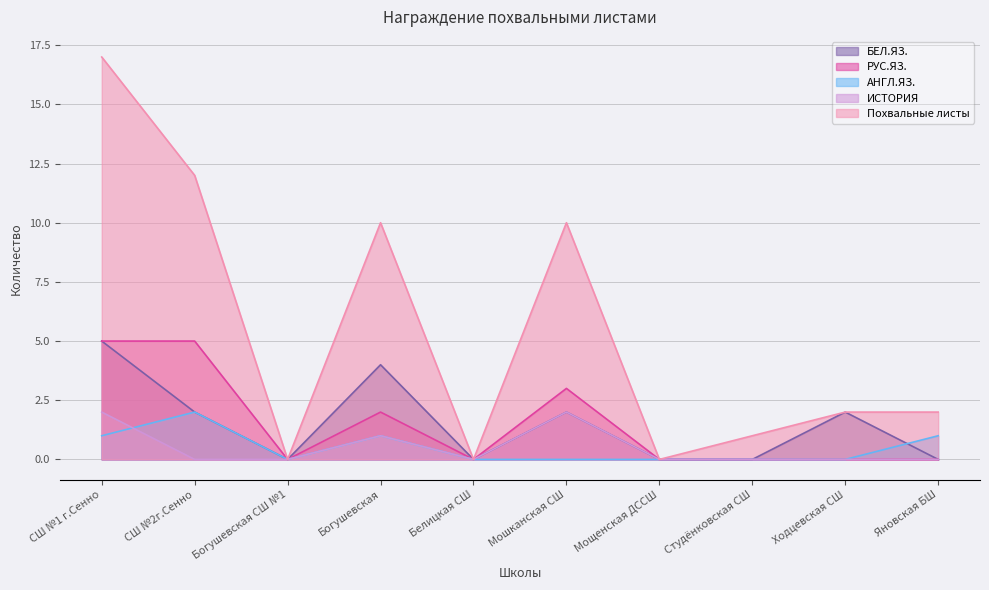

What is the average value of the БЕЛ.ЯЗ. series?

2